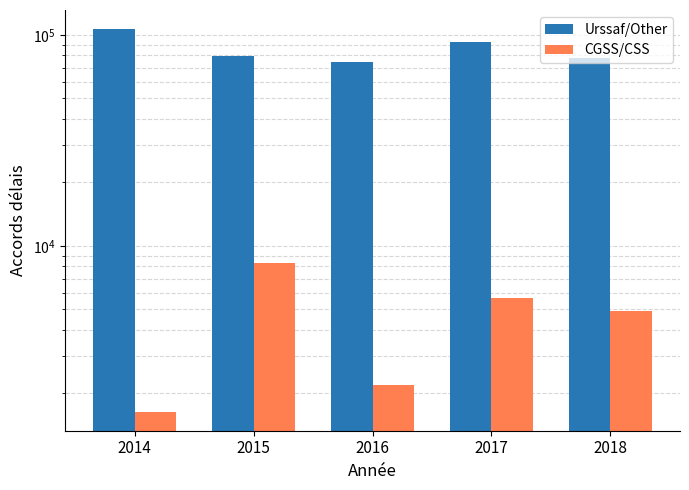

Read the Urssaf/Other value at 2017.

92007